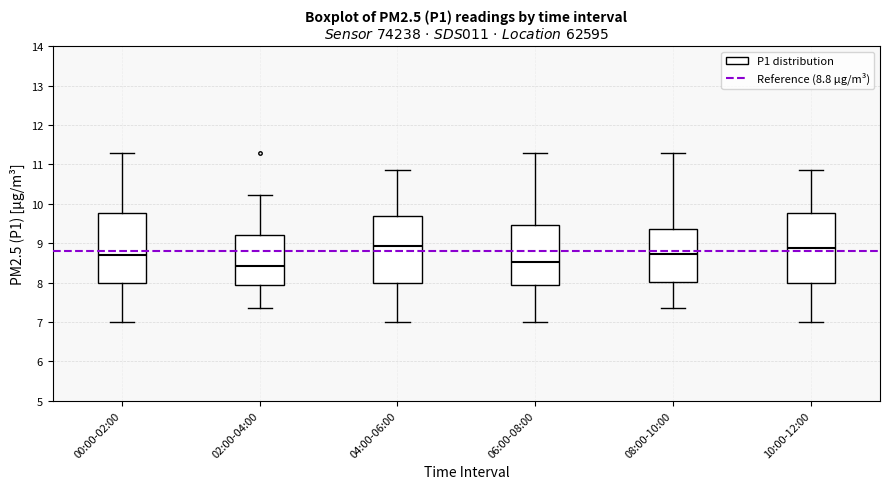

Where is the upper edge of the box for 08:00-10:00 on the y-axis? The values are not printed on the chart, so give them approximately, as read against the axis.

9.4